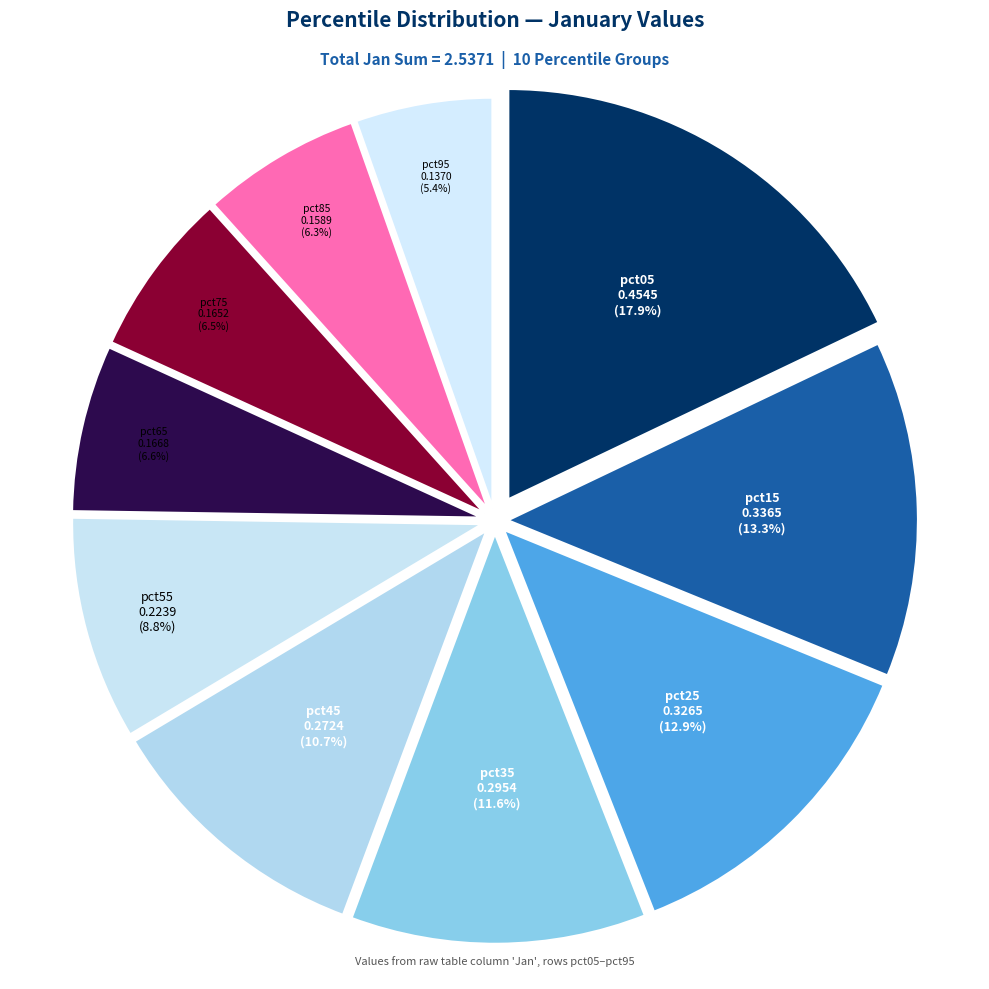

Does any single category account for the majority?

No